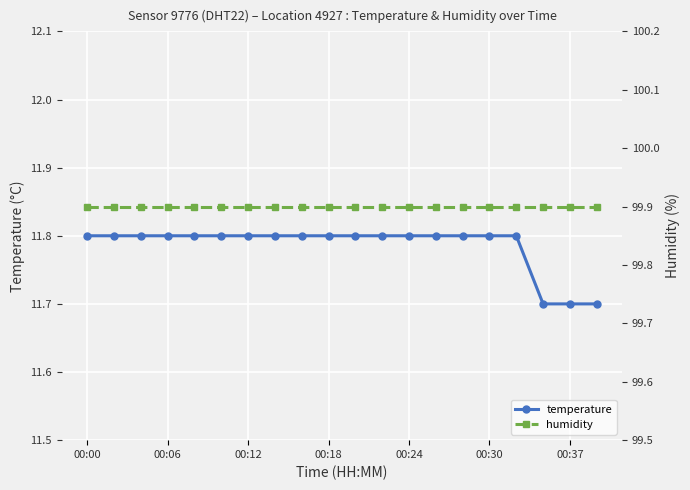

Which series has the largest total across all categories?

humidity